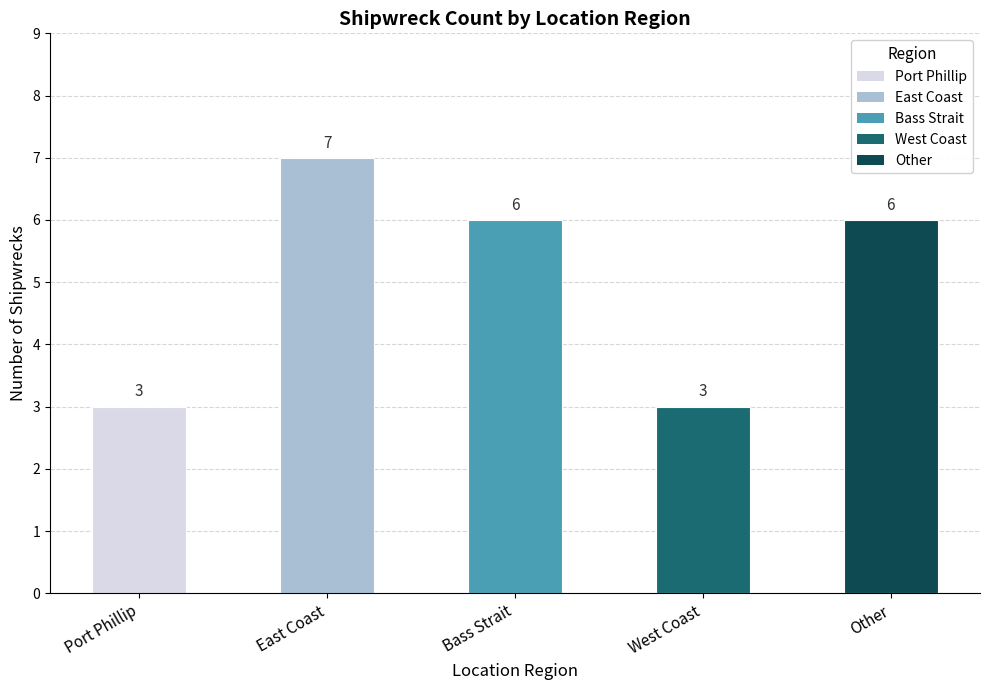

Reading left to right, what are all the values shown in this chart?

Port Phillip=3	East Coast=7	Bass Strait=6	West Coast=3	Other=6